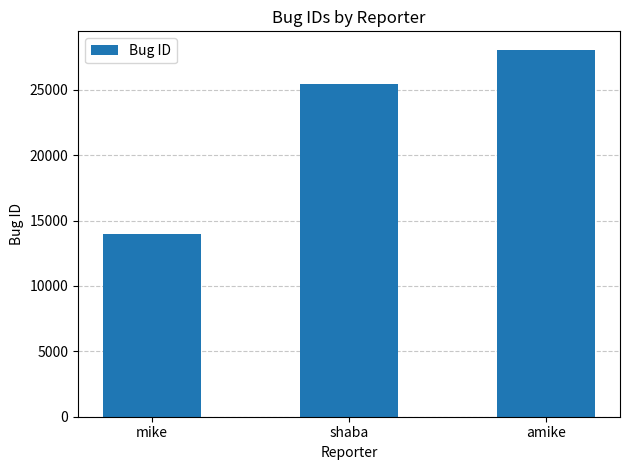

What is the smallest value displayed?

13979